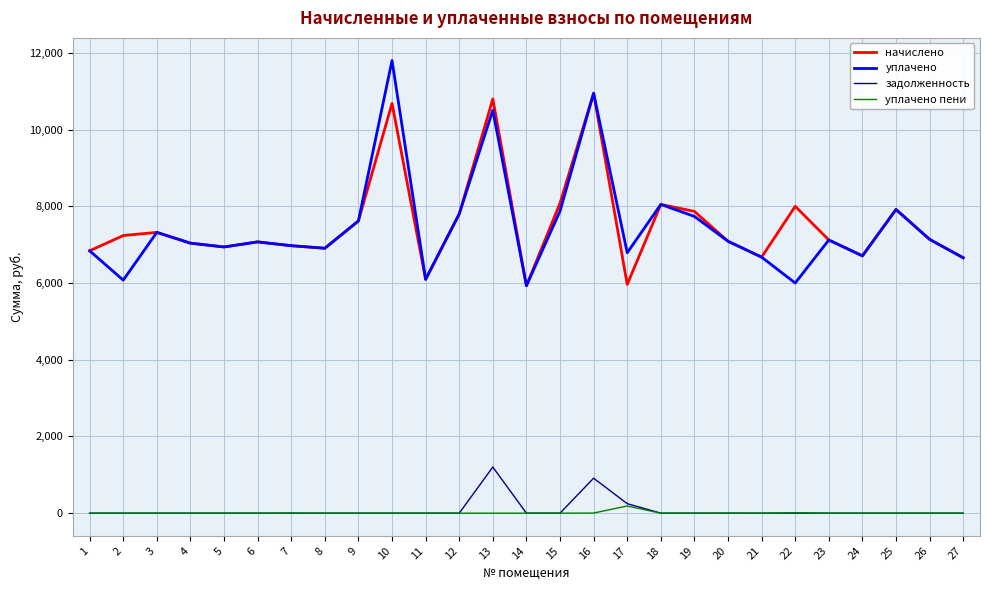

What is the maximum value shown in the chart?

11798.5